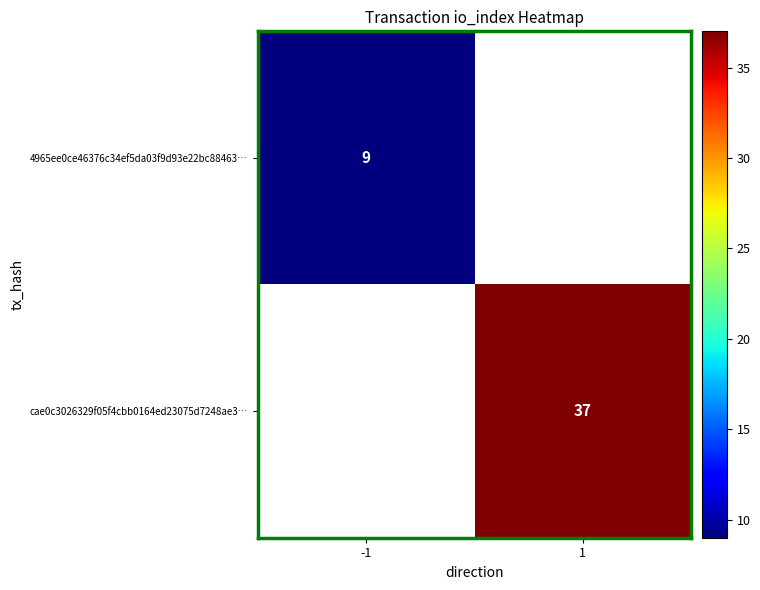

At how many categories does at least one series exceed 32?

1